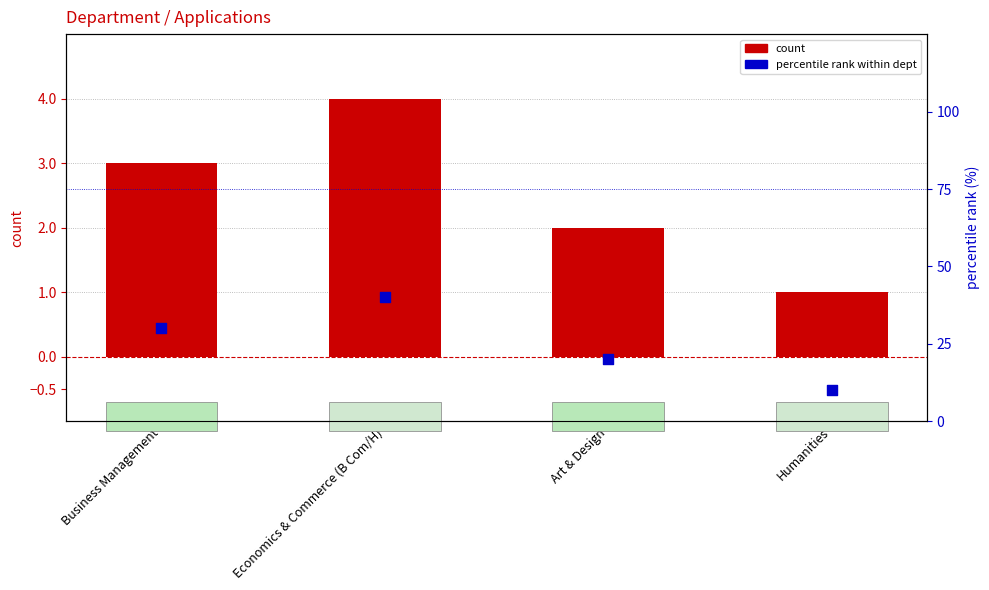

Which series has the largest total across all categories?

percentile rank within dept